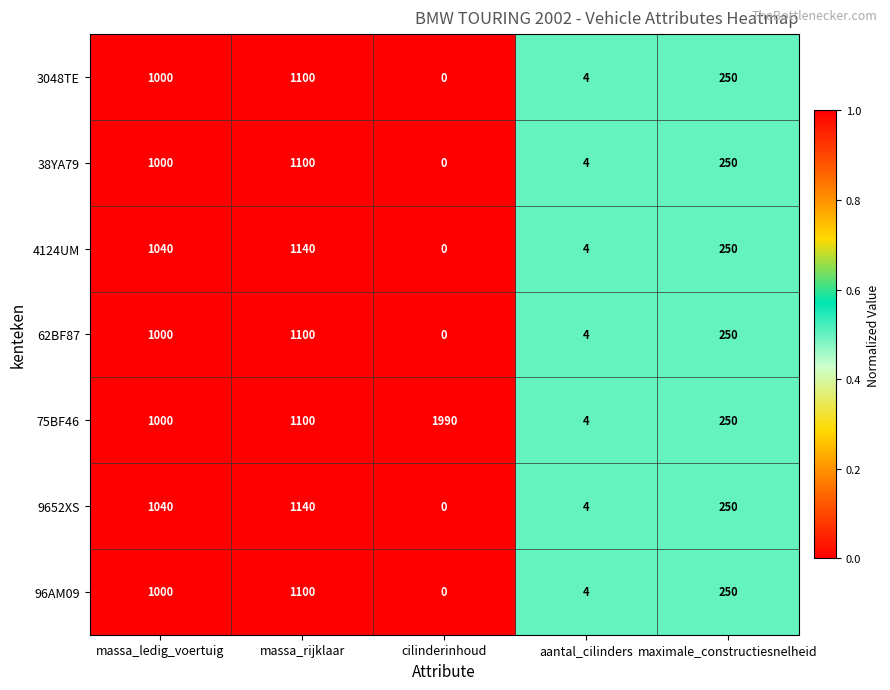

What is the greatest value displayed?

1990